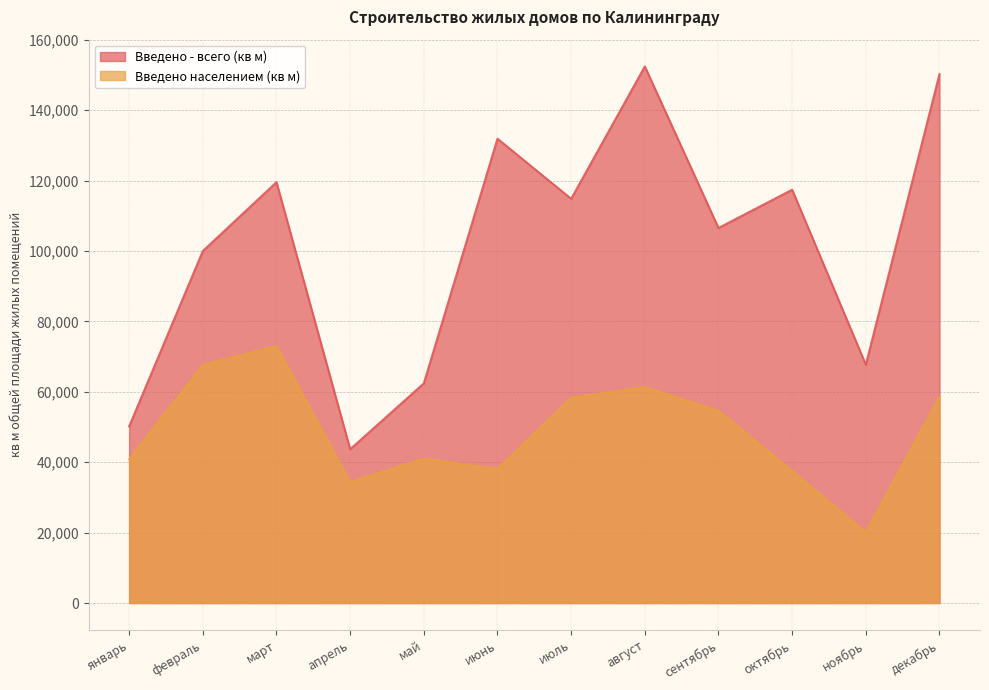

The Введено - всего (кв м) series shows 99989 at февраль. True or false?

True